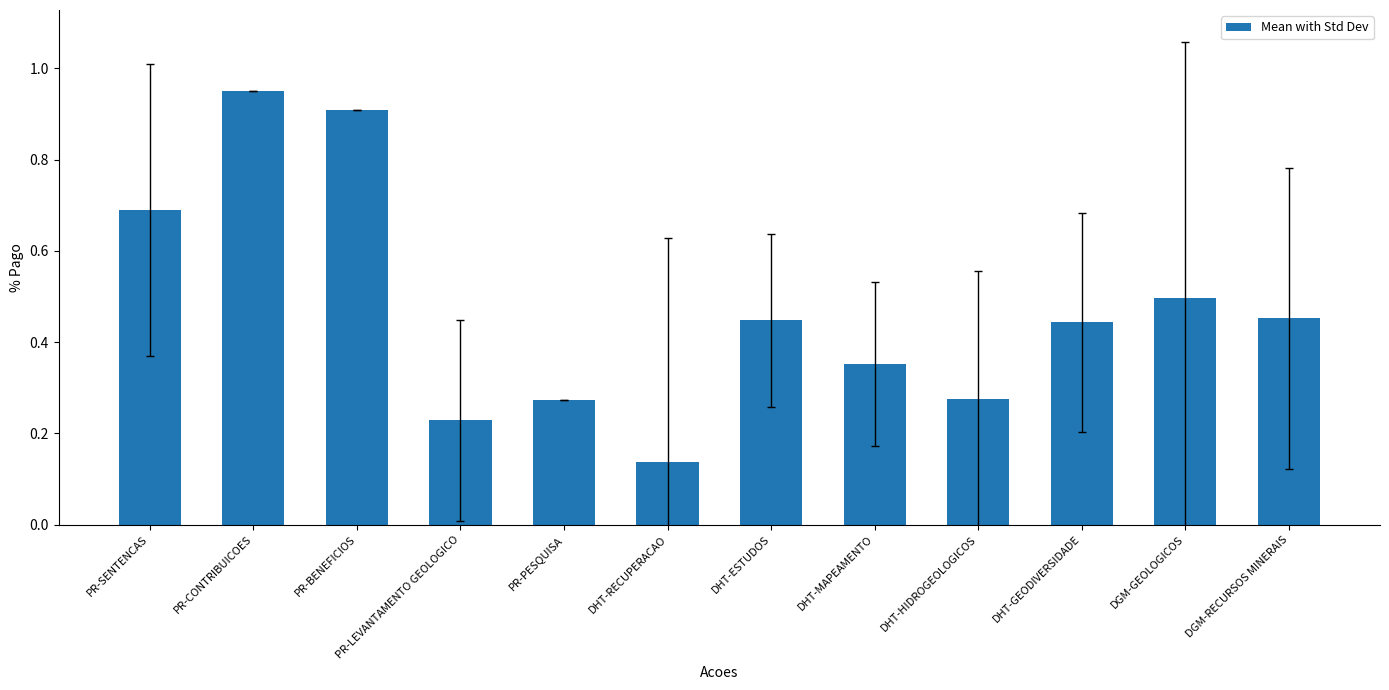

The chart shows a value of 0.7 at DHT-GEODIVERSIDADE. True or false?

False